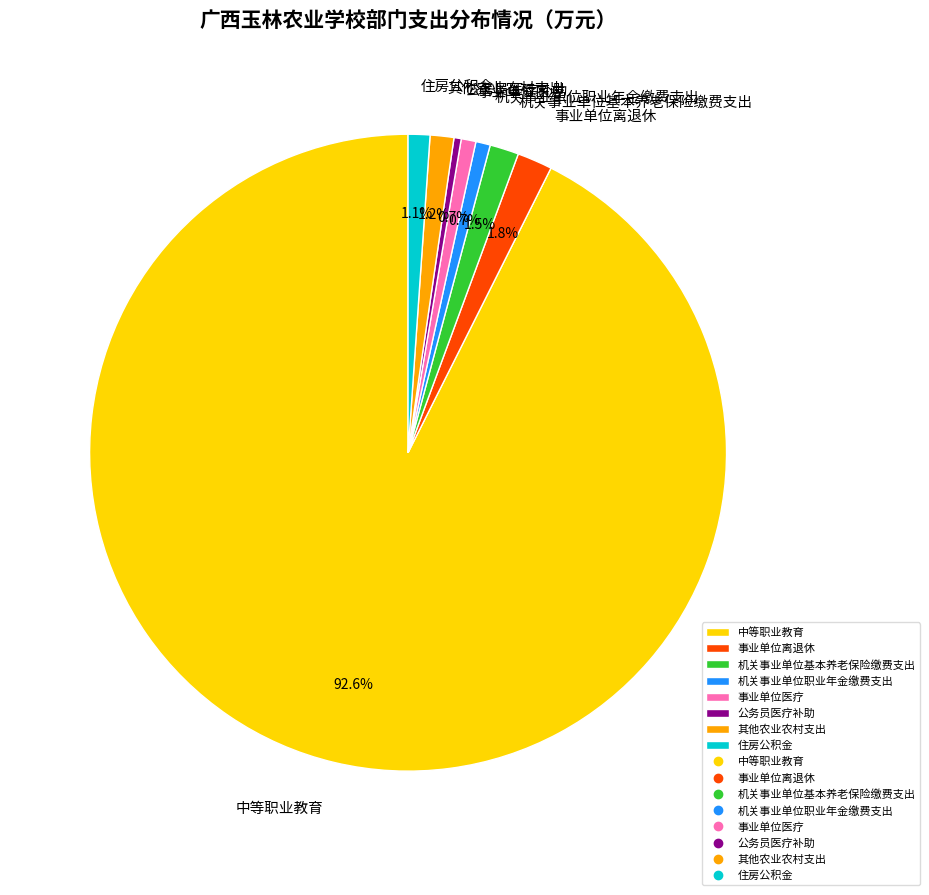

Which has a higher value, 机关事业单位基本养老保险缴费支出 or 公务员医疗补助?

机关事业单位基本养老保险缴费支出